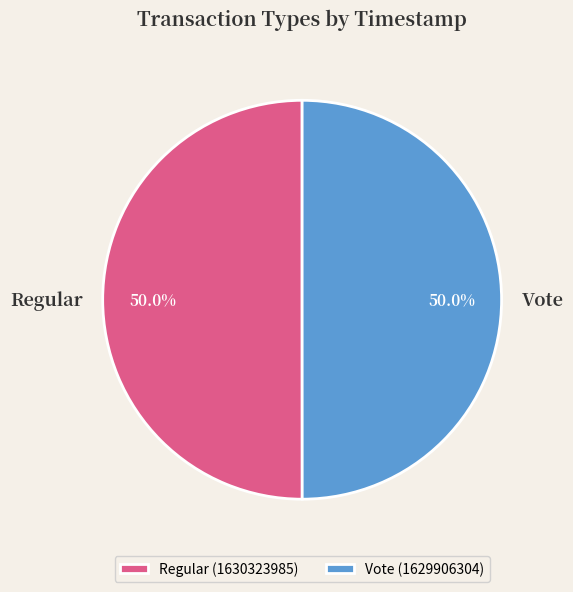

What is the majority slice?

Regular